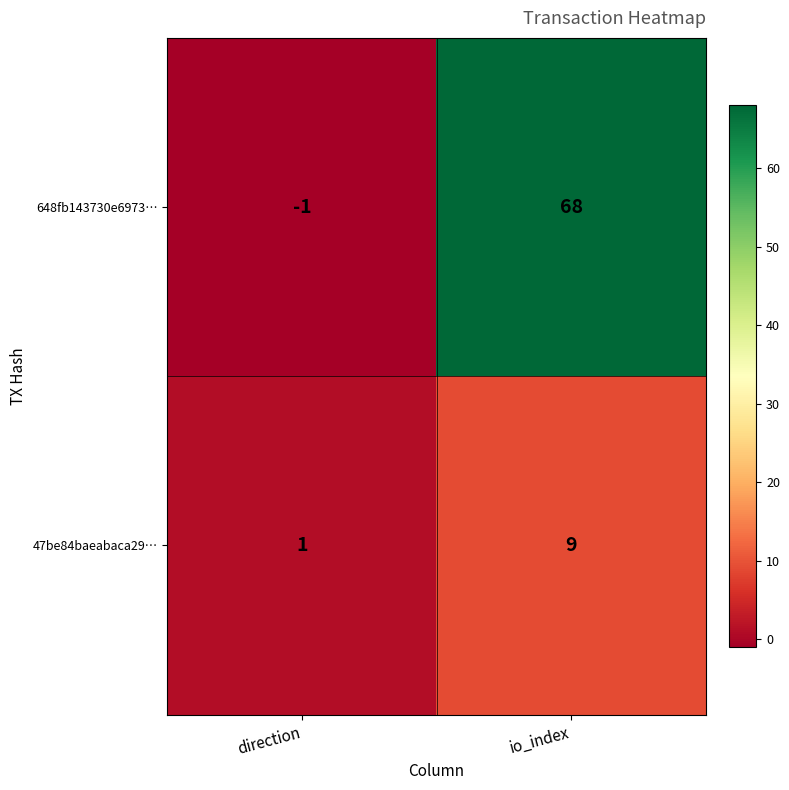

Reading left to right, transcribe all the data shown in this chart.

648fb143730e6973…: -1	68
47be84baeabaca29…: 1	9